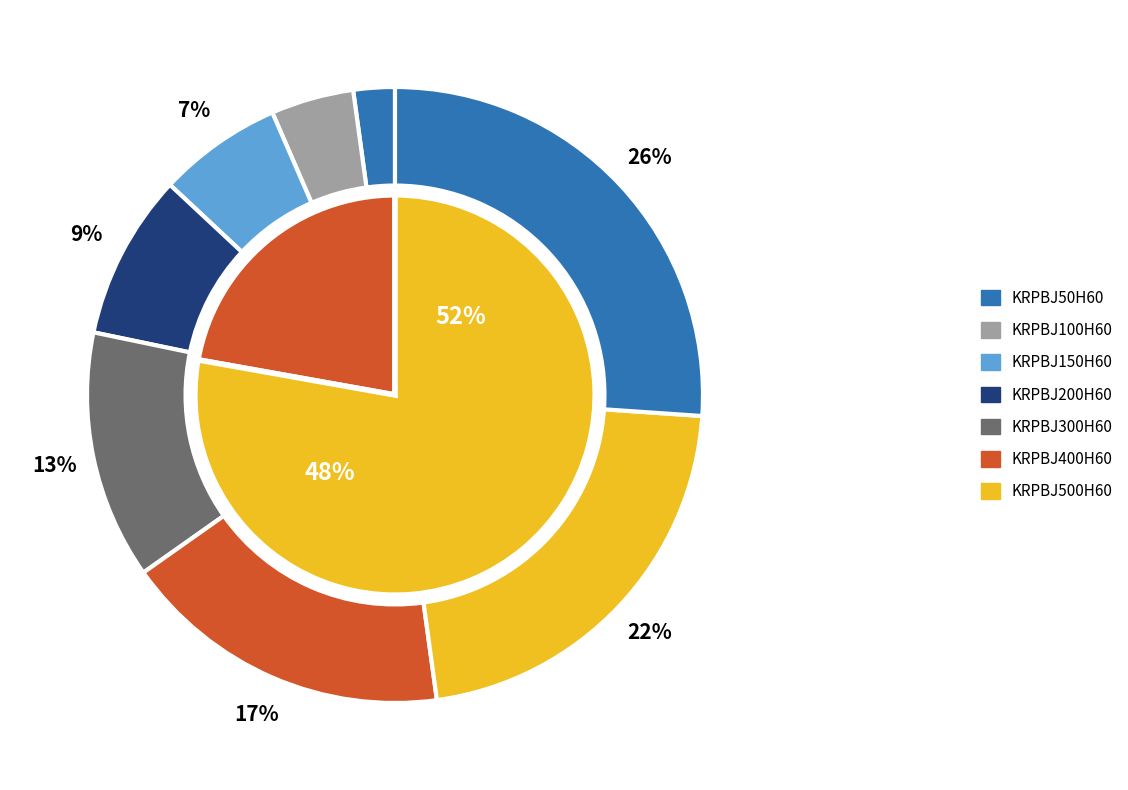

Which has a higher value, KRPBJ100H60 or KRPBJ300H60?

KRPBJ300H60